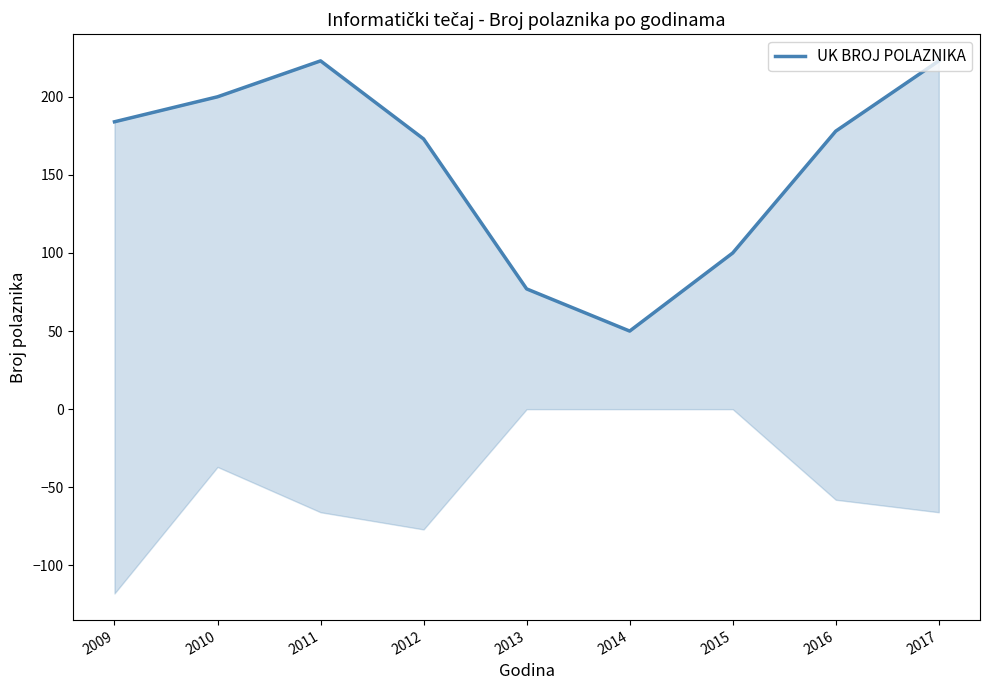

What is the sum of the values at 2011 and 2017?

446